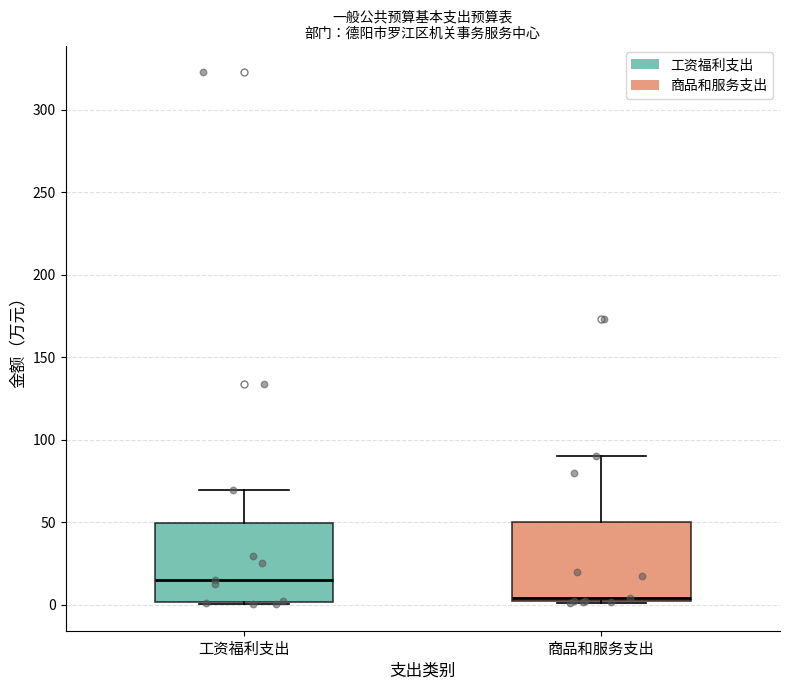

Reading left to right, read every box against the y-axis: the position of its median line, the range the box covers, and the ends of its whiskers. The values are not printed on the chart, so give them approximately, as read against the axis.

工资福利支出: median 15, box 0 to 50, whiskers 0 to 70
商品和服务支出: median 5, box 0 to 50, whiskers 0 to 90